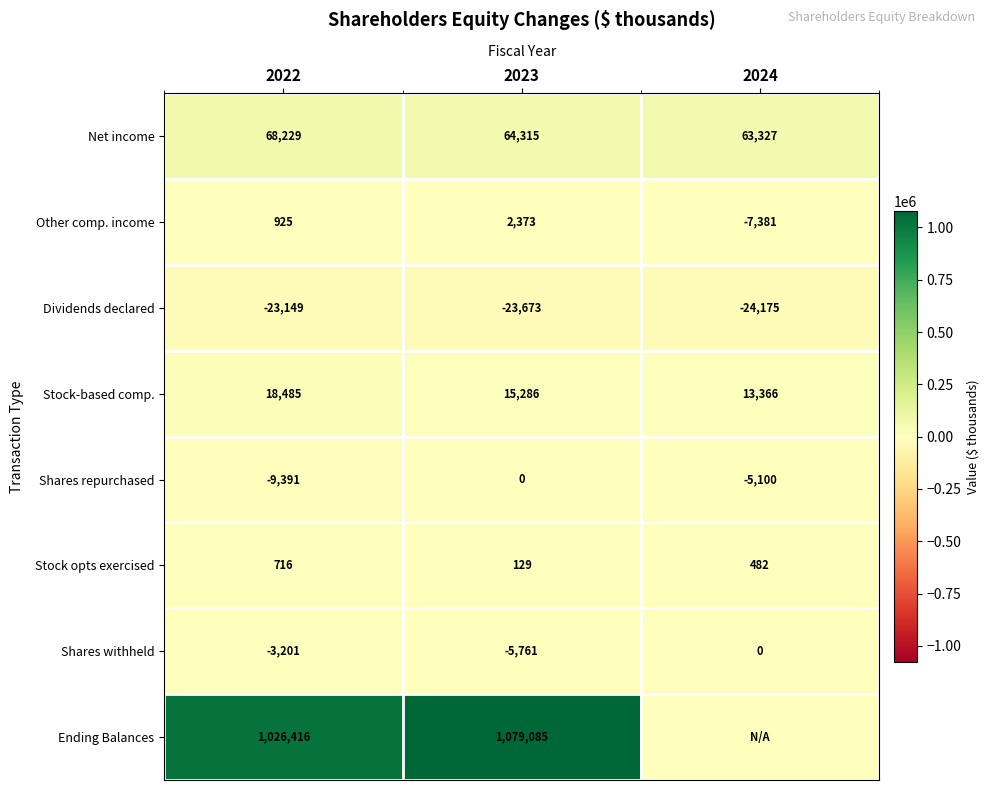

Count the number of categories in the chart.

3